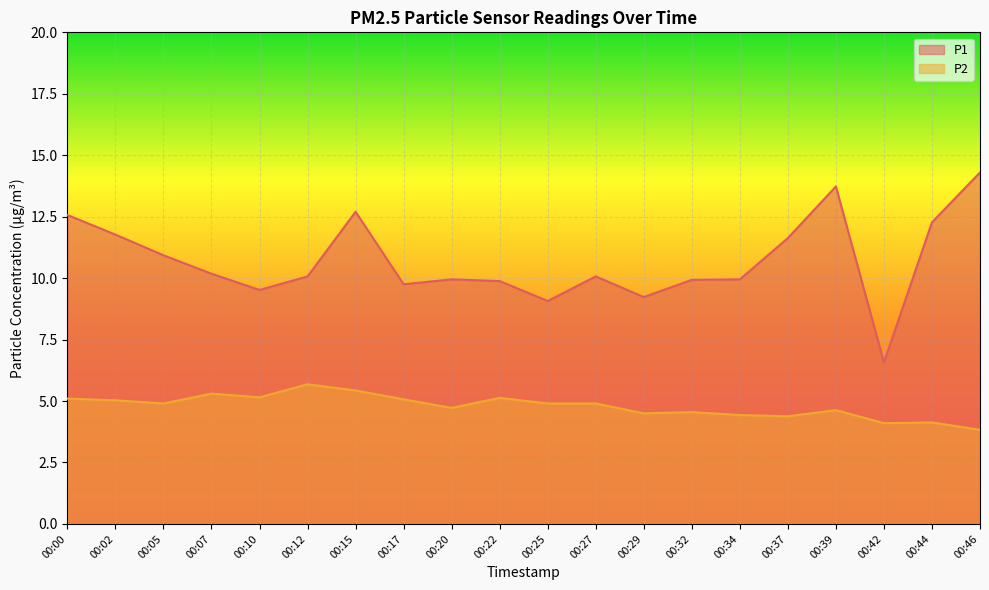

What is the value of the P1 point at the 9th from the left?

9.9